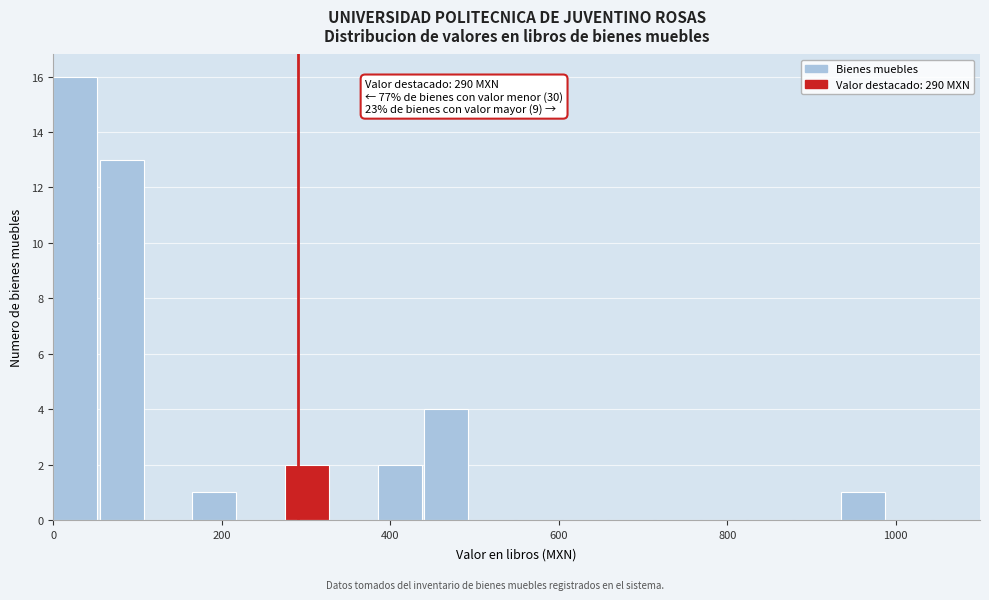

Around what value on the x-axis is the tallest bar? Give the approximate position of its centre, as read against the axis.

20